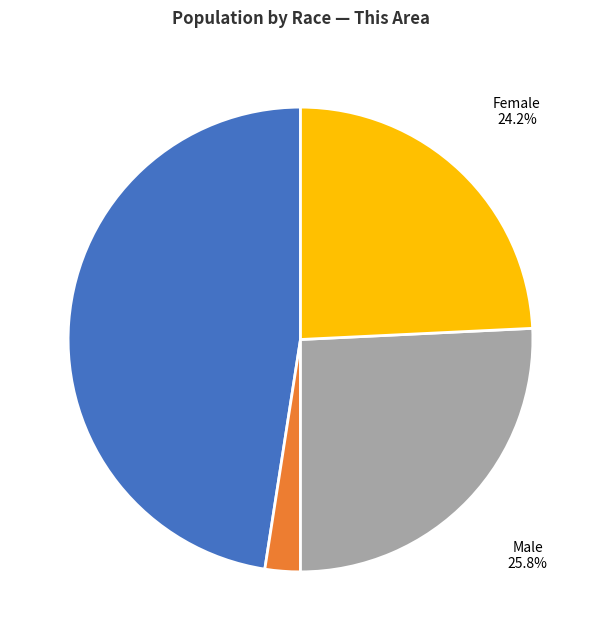

Is there any slice that represents more than half of the pie?

No